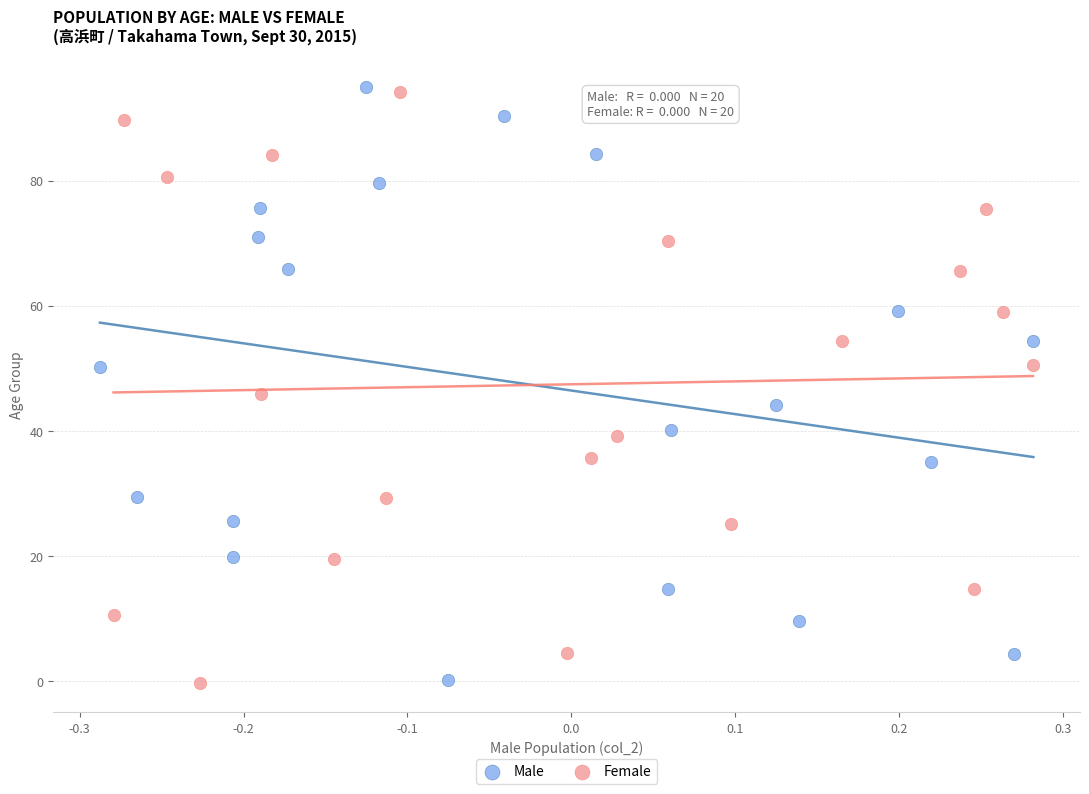

What are all the series names shown in the legend?

Male, Female